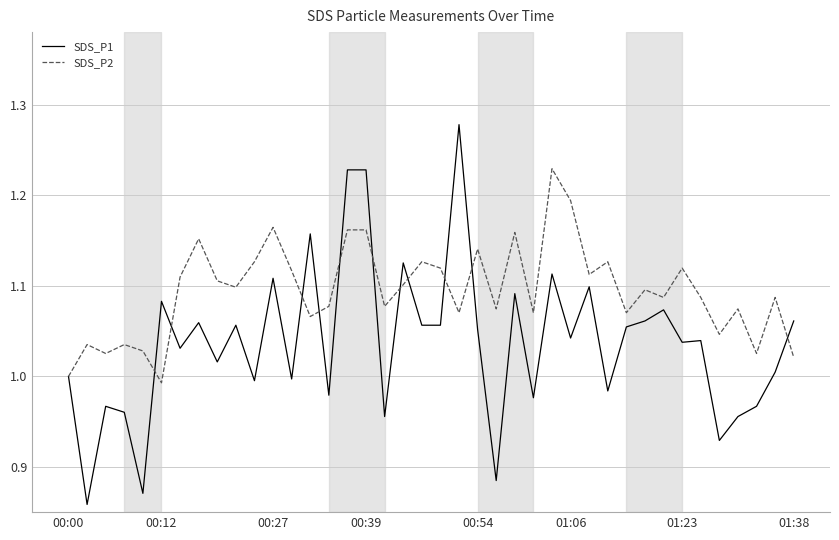

Rank the series by their average value, from lowest to highest.

SDS_P1, SDS_P2